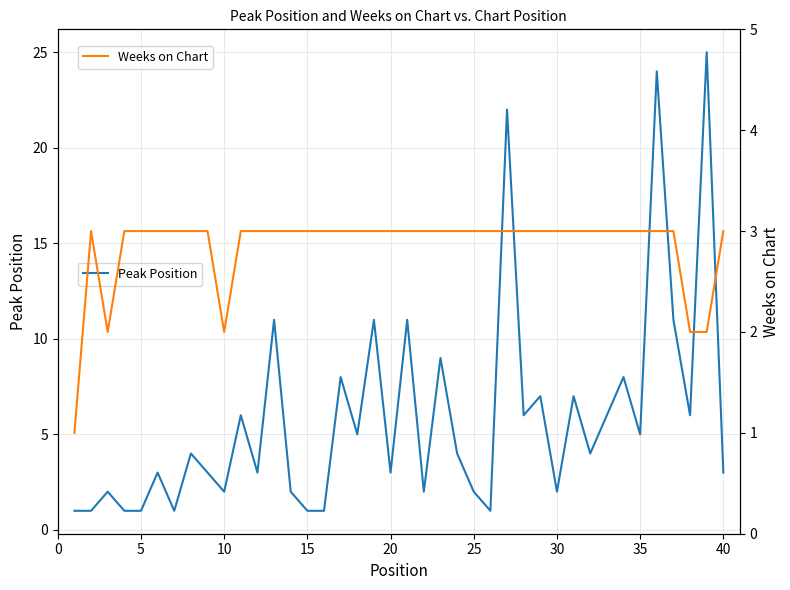

Which series ends up on top after the final intersection of Weeks on Chart and Peak Position?

Peak Position